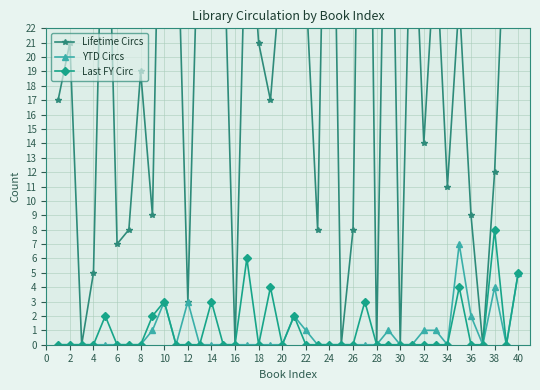

What is the value of the YTD Circs point at the 22nd from the left?

1